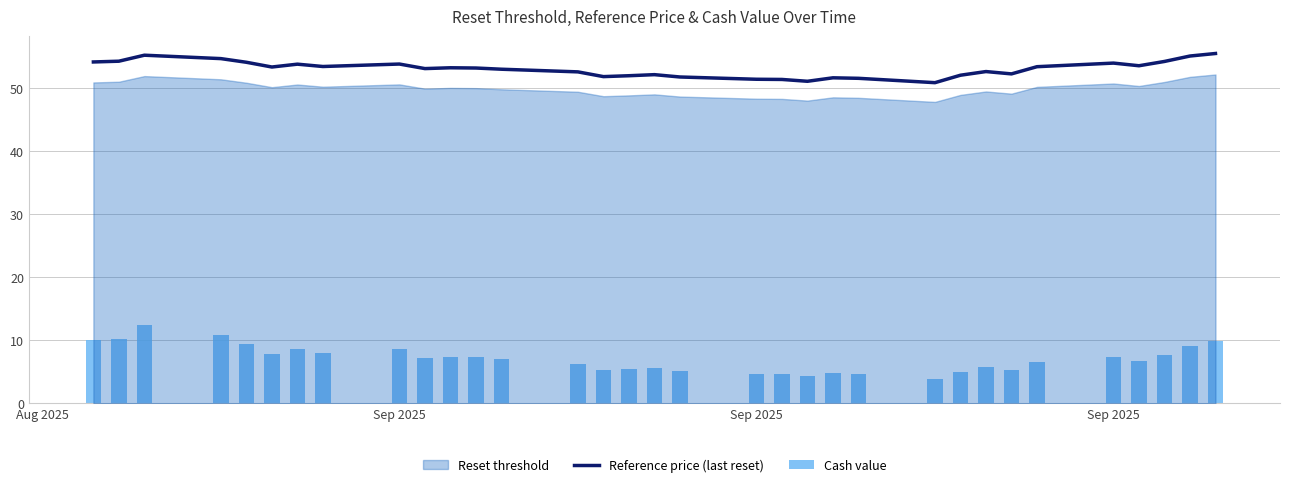

What is the value of the Reference price (last reset) bar at the 11th from the left?

53.1